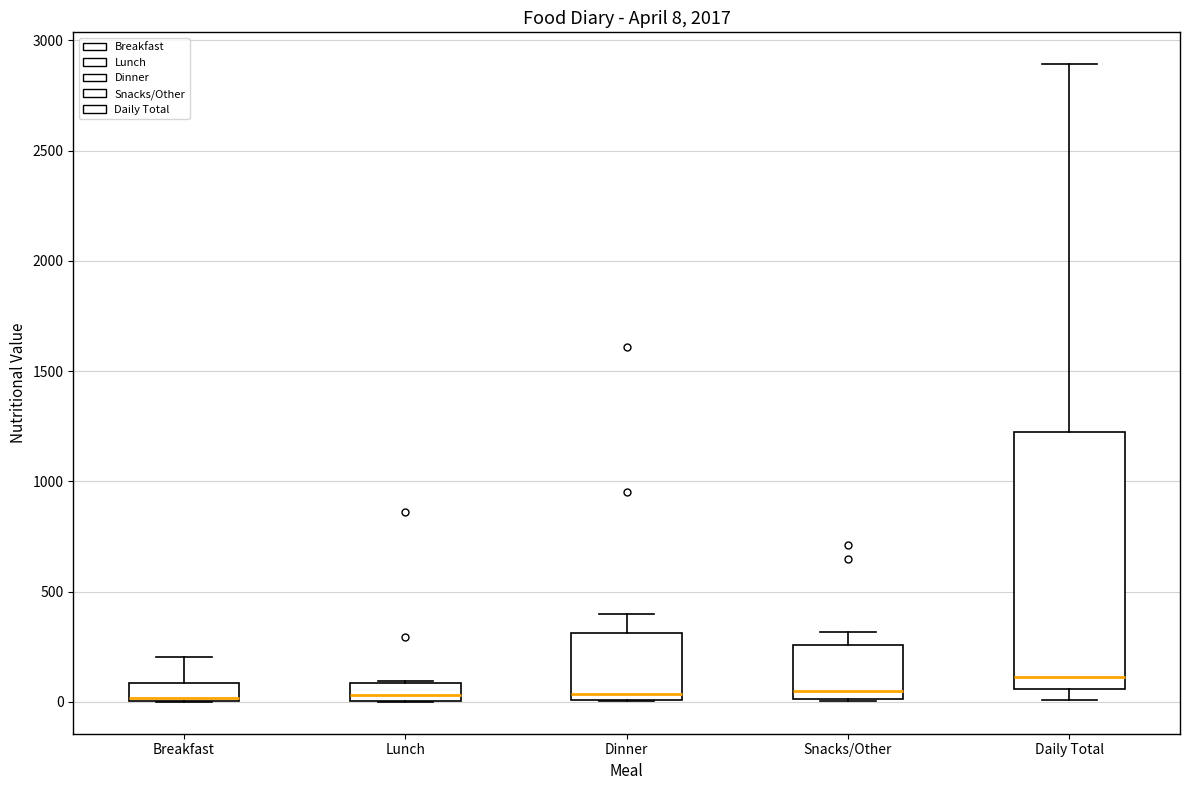

Comparing the boxes themselves (not the whiskers), which one is the tallest?

Daily Total